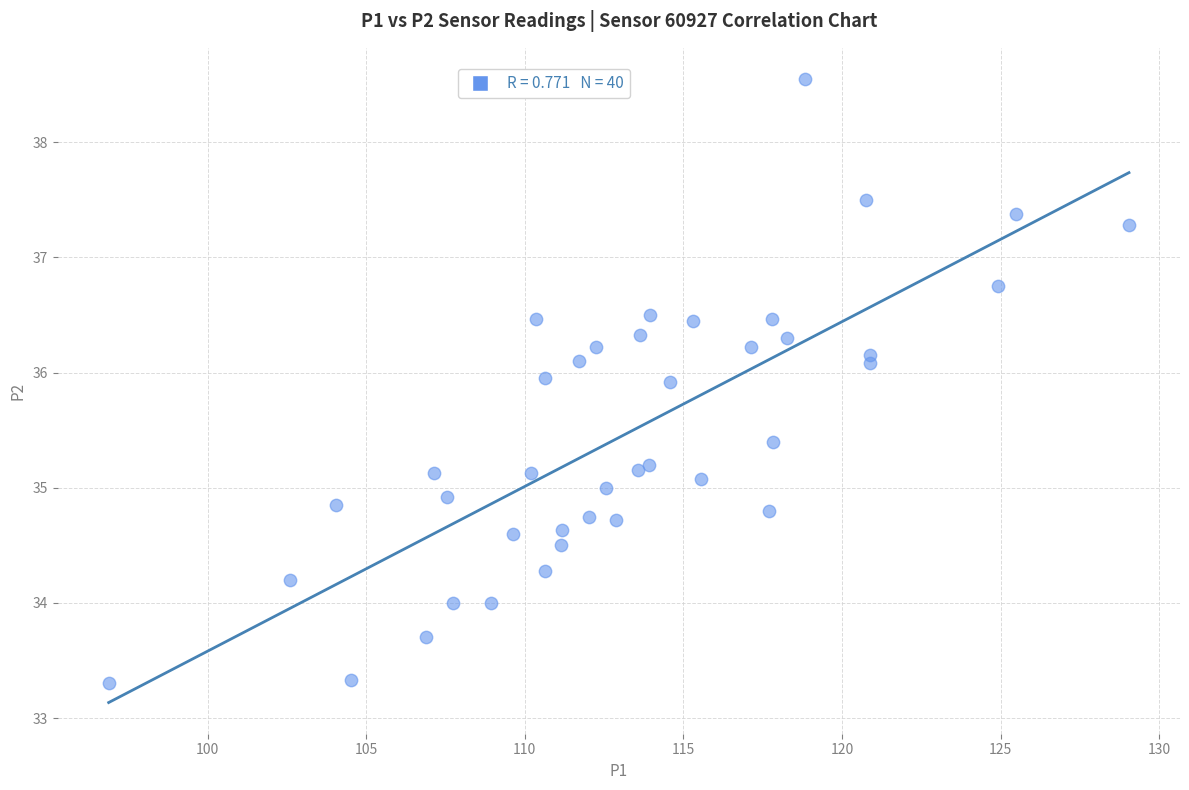

What is the range of X values (max minus min)?

32.2